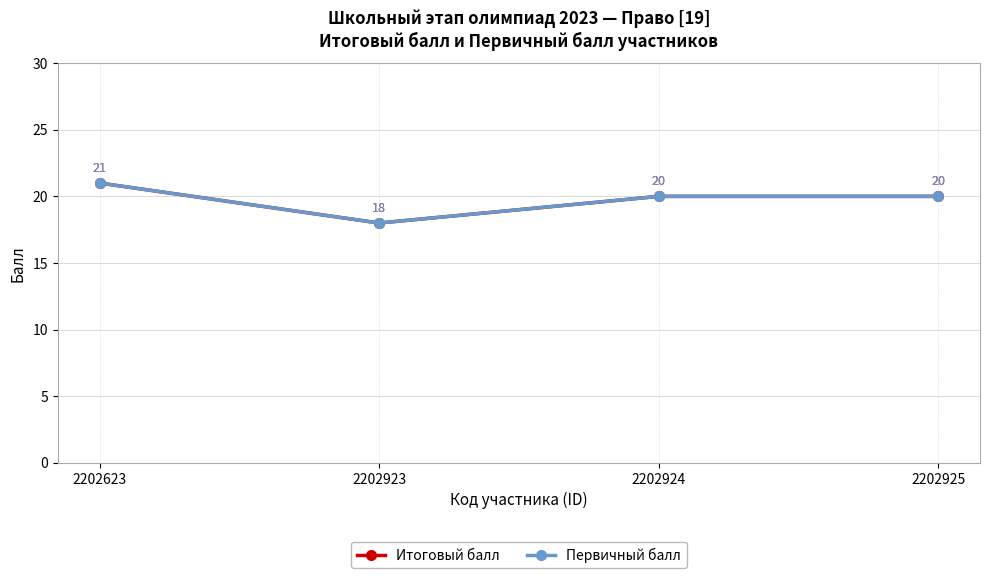

True or false: Первичный балл and Итоговый балл intersect in this chart.

False